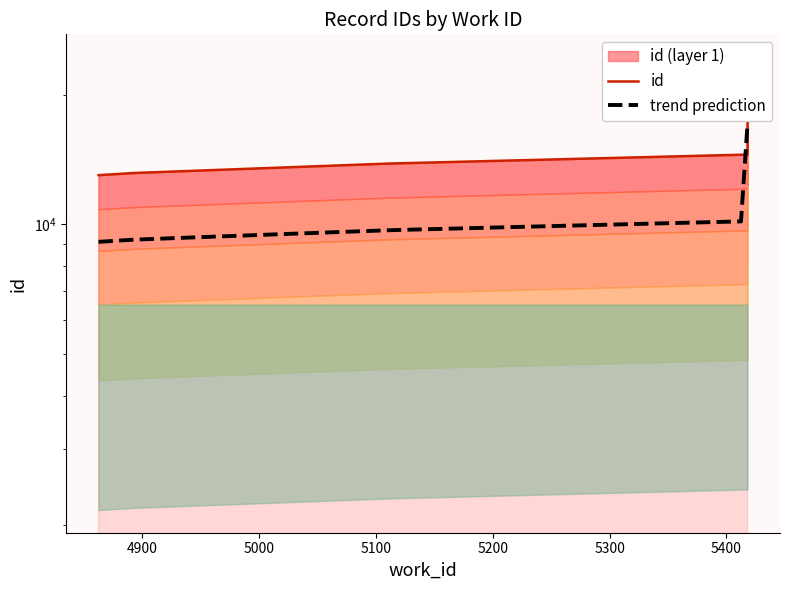

At which label is the value closest to 18746?

5418